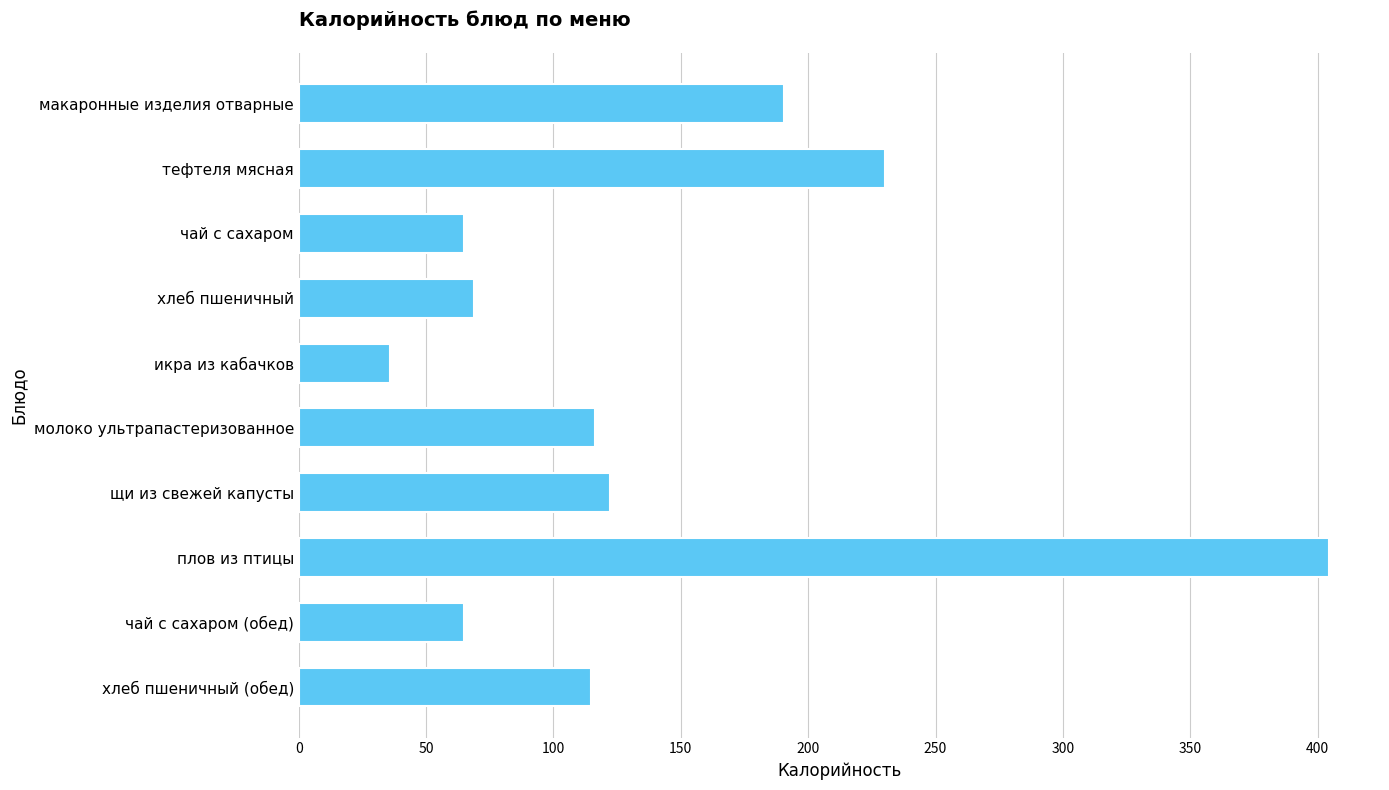

Which category has the highest value across all series?

плов из птицы